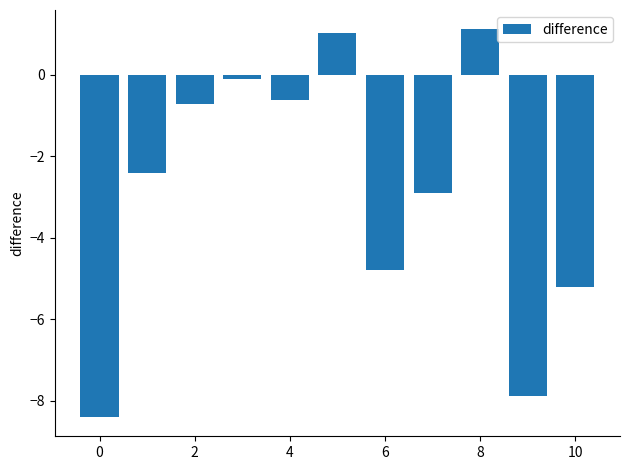

What is the minimum value shown in the chart?

-8.4